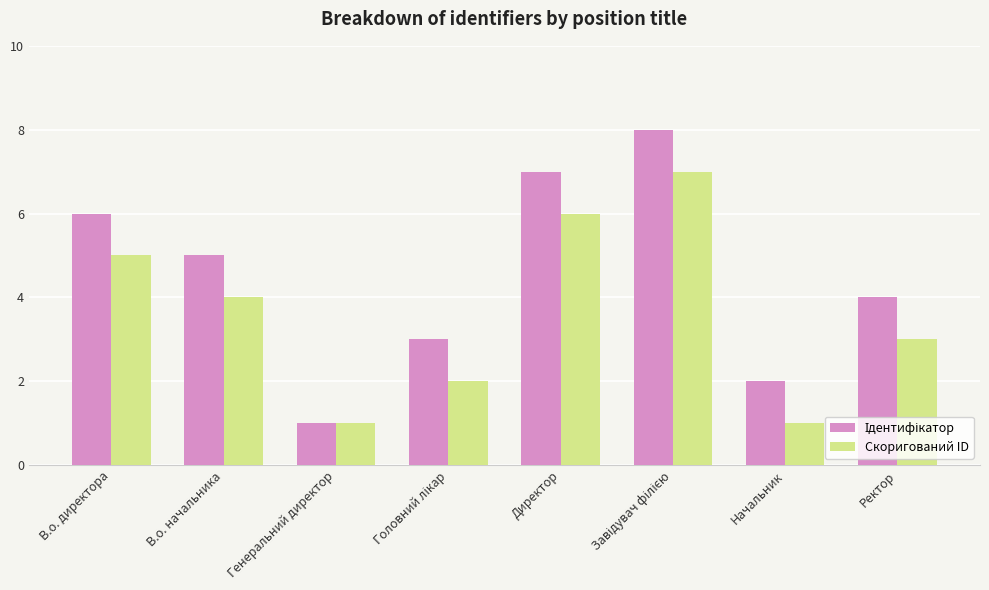

What is the label of the 7th bar from the left?

Начальник